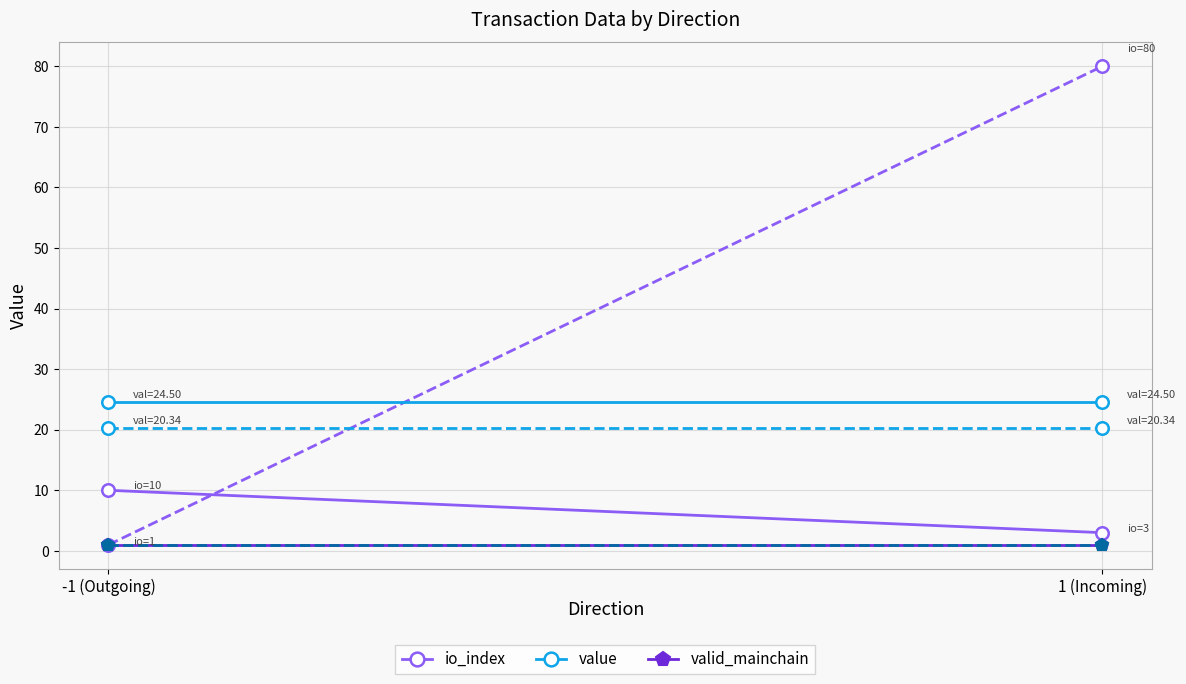

Rank the series at 1 (Incoming) from lowest to highest value.

valid_mainchain, io_index, value